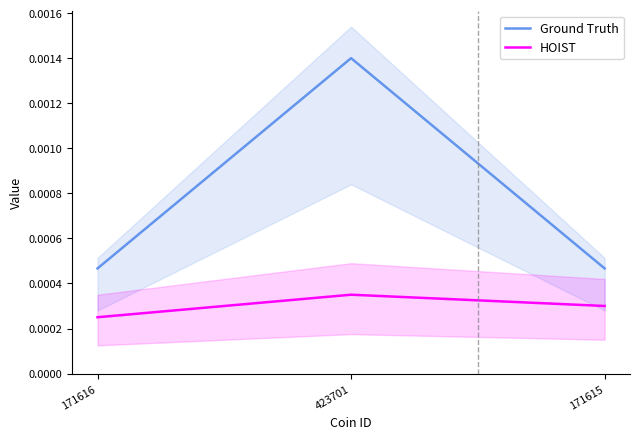

Which series has the largest range (max minus min)?

Ground Truth